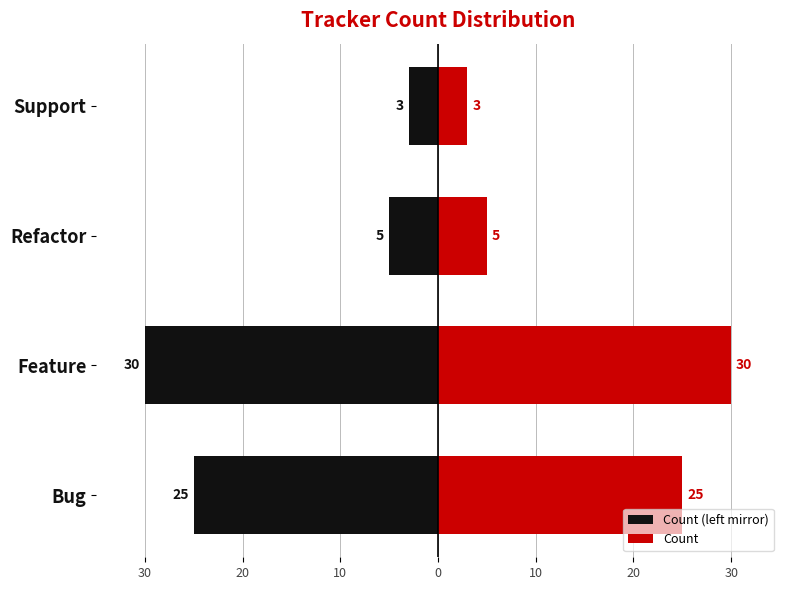

List the series in order of their overall mean, highest first.

Count, Count (left mirror)